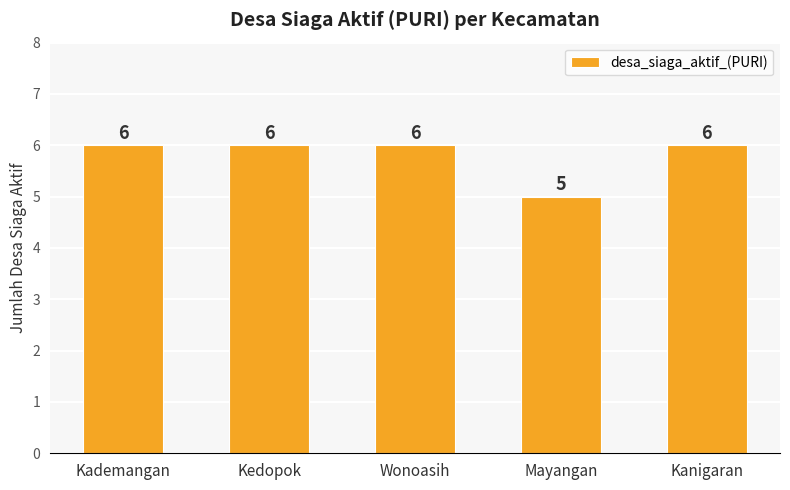

Count the values in the range 6 to 7.

4